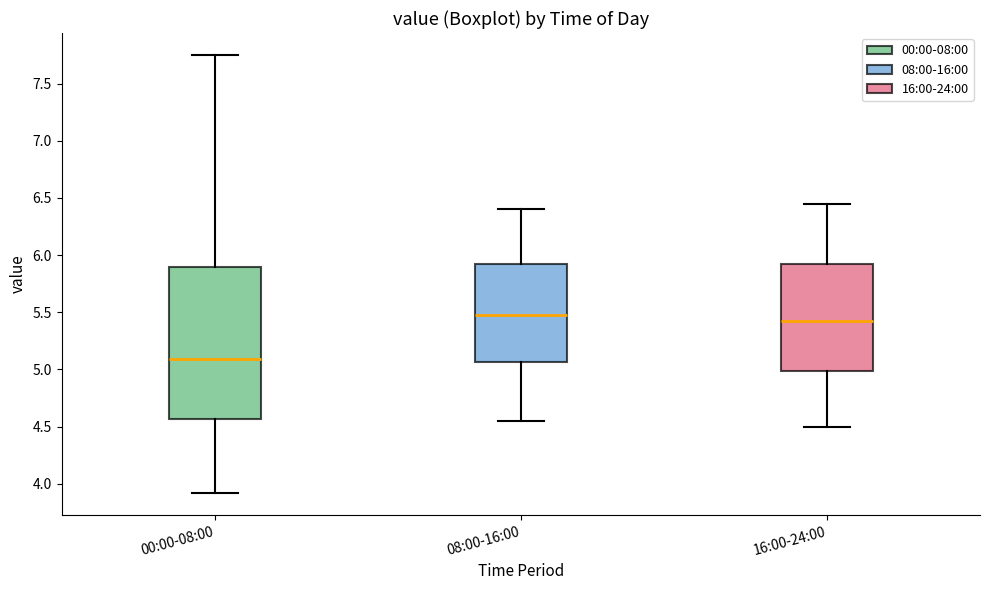

Reading left to right, read every box against the y-axis: the position of its median line, the range the box covers, and the ends of its whiskers. The values are not printed on the chart, so give them approximately, as read against the axis.

00:00-08:00: median 5.10, box 4.55 to 5.90, whiskers 3.90 to 7.75
08:00-16:00: median 5.50, box 5.05 to 5.95, whiskers 4.55 to 6.40
16:00-24:00: median 5.45, box 5.00 to 5.95, whiskers 4.50 to 6.45